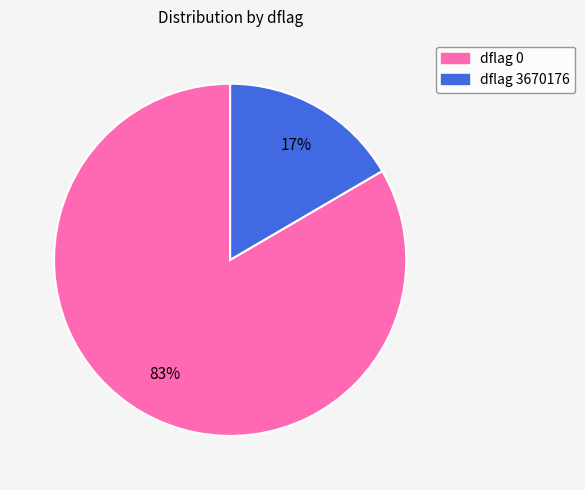

To the nearest percent, what is the average slice percentage?

50%